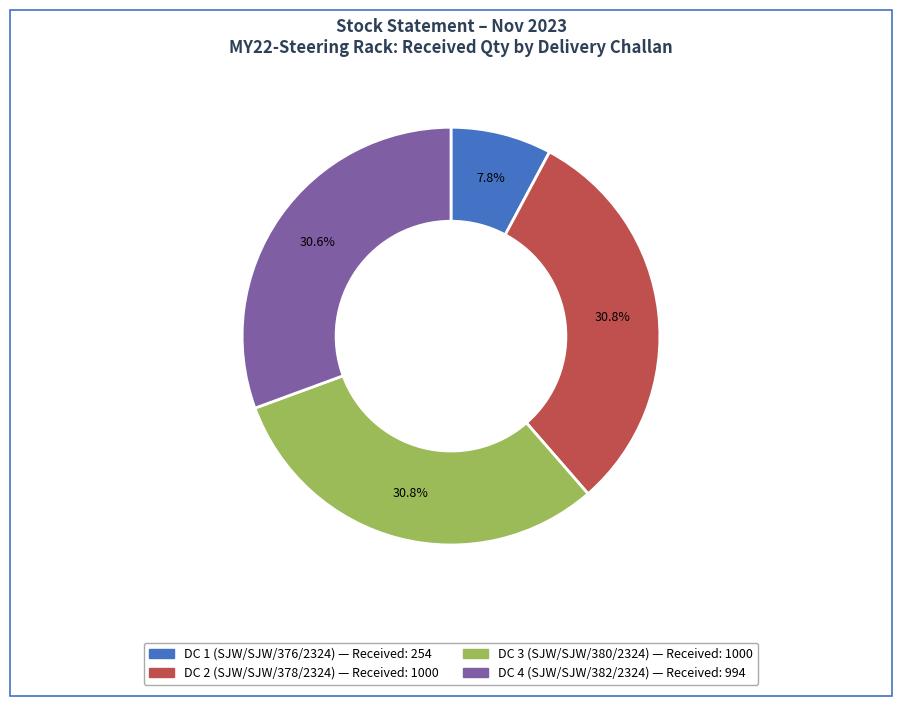

Is there any slice that represents more than half of the pie?

No